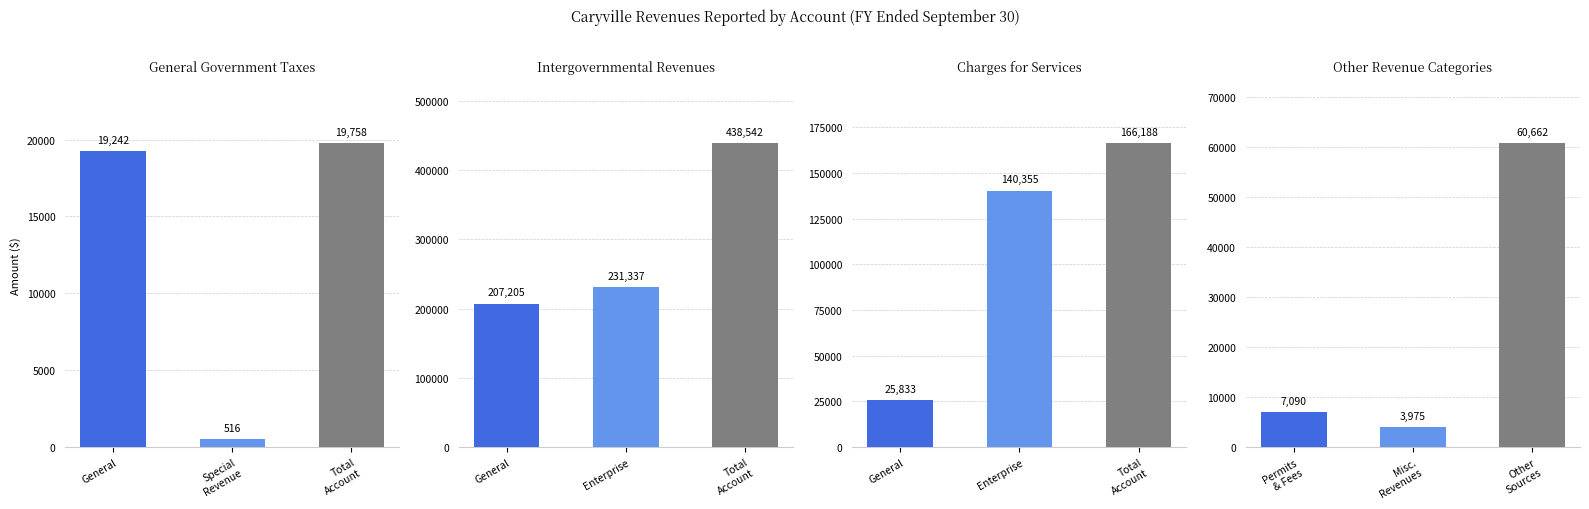

Which series has the largest range (max minus min)?

Total Account